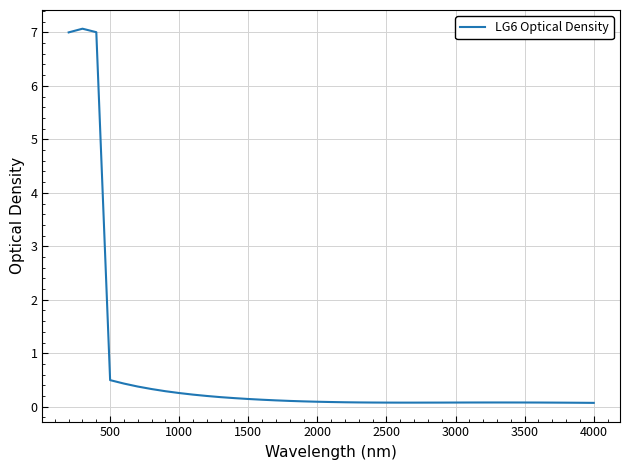

What is the difference between the maximum and minimum values?

7.0